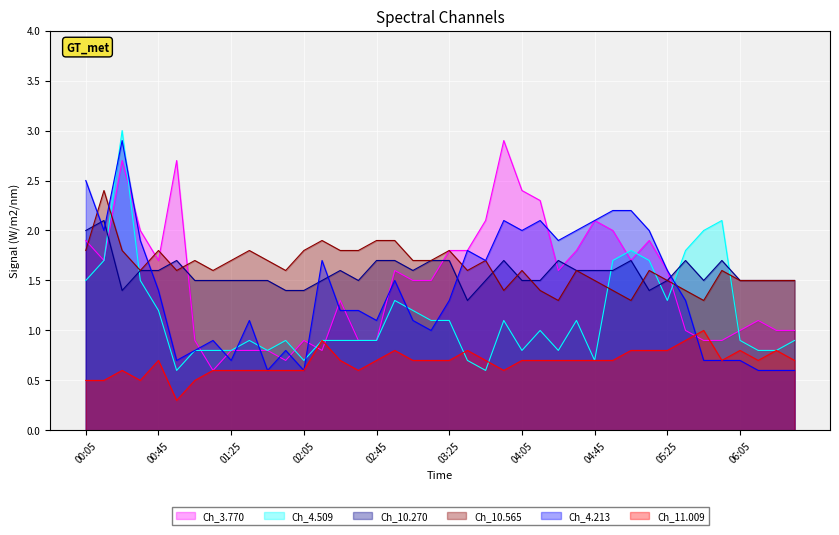

True or false: 3.770 has more than 1 points higher than both neighbors.

True